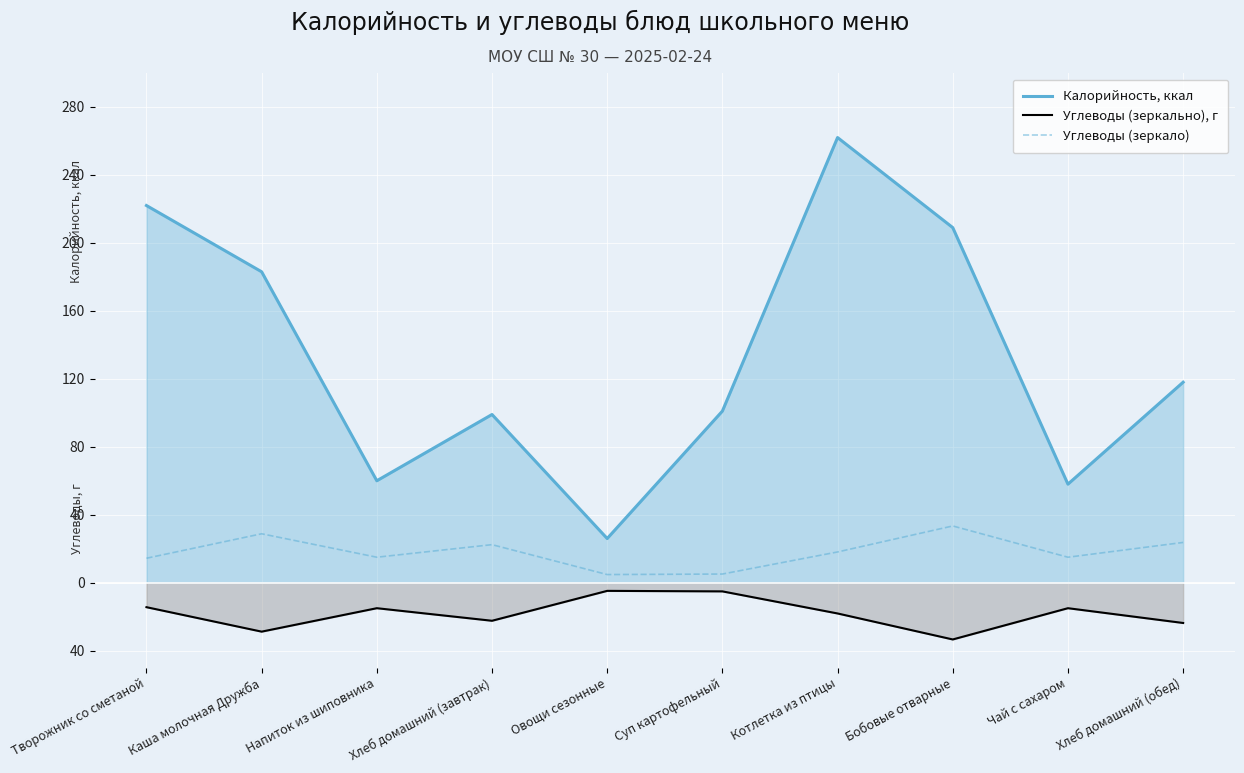

What is the smallest value displayed?

-33.4